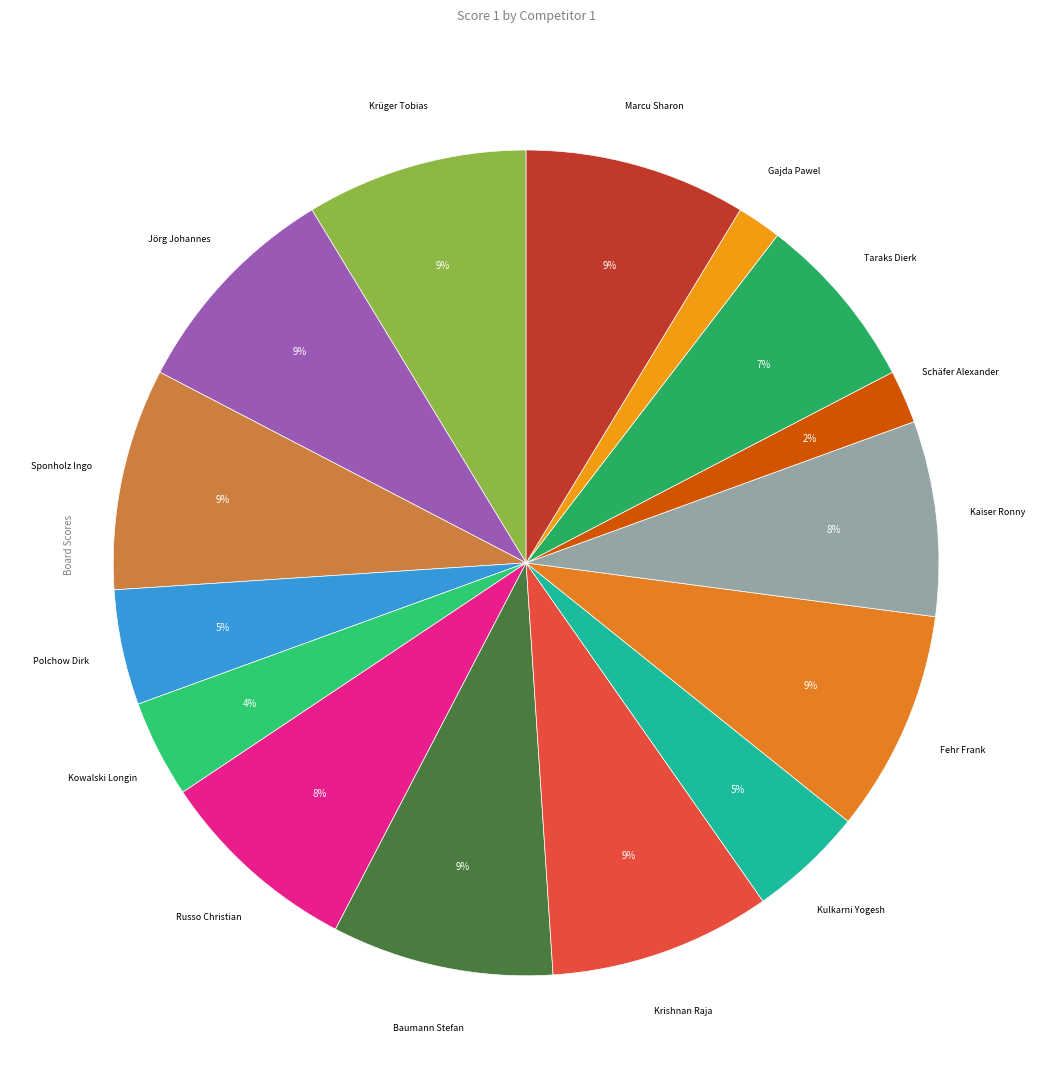

To the nearest percent, what is the average slice percentage?

7%